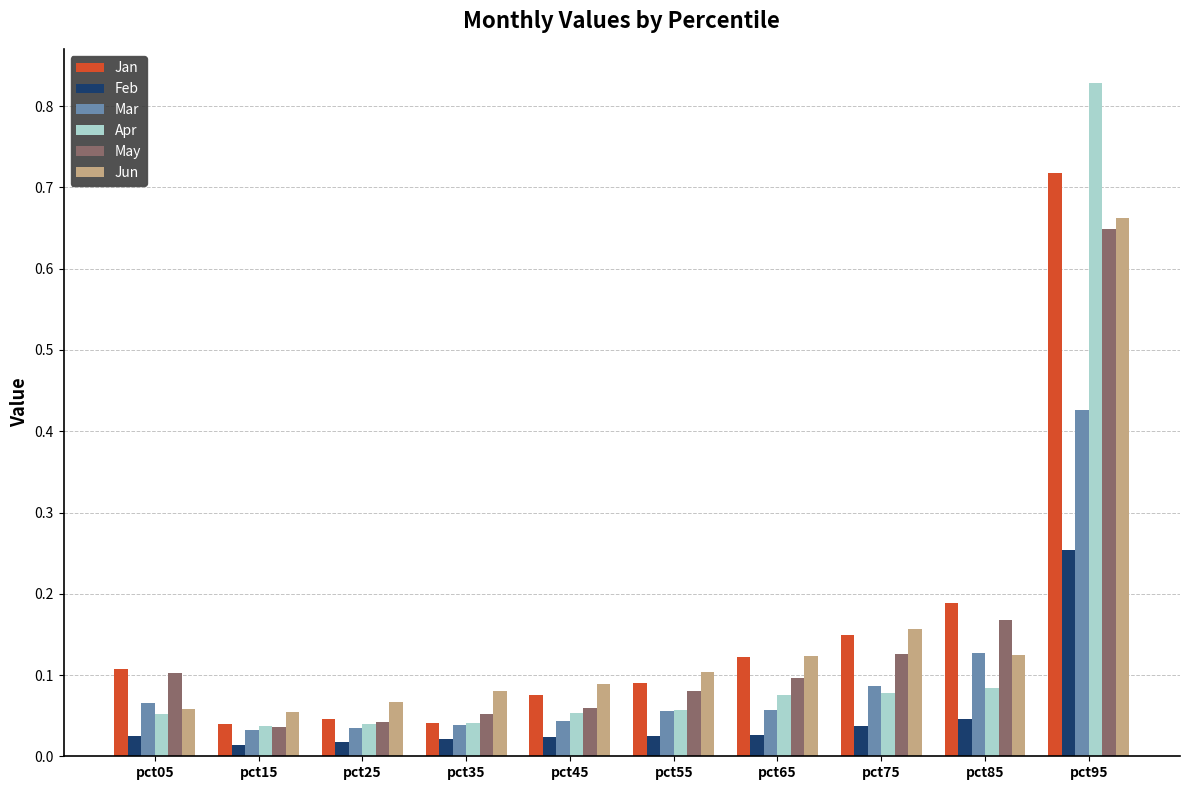

At how many categories does at least one series exceed 0?

10